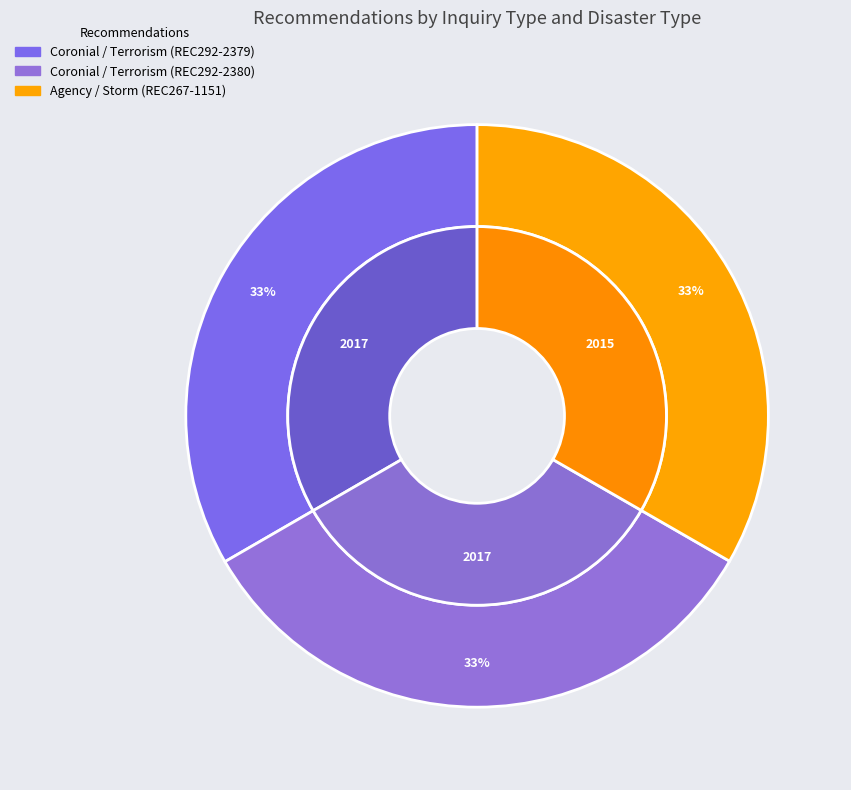

To the nearest percent, what is the average slice percentage?

33%